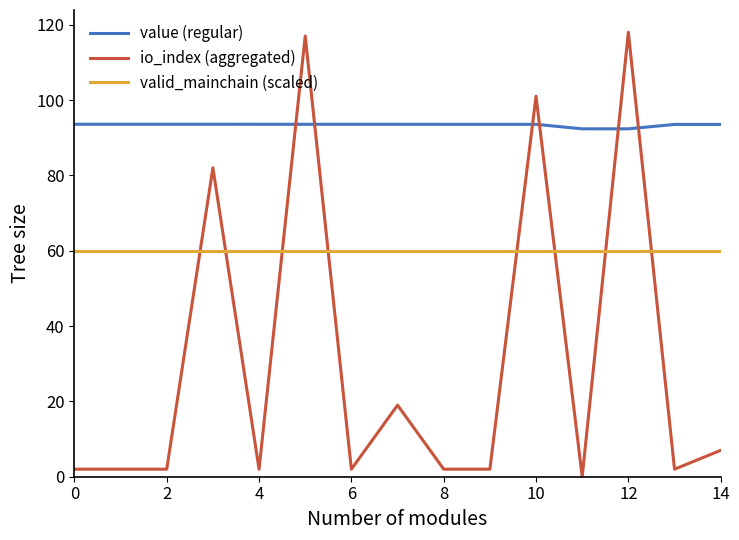

Rank the series by their maximum value, from highest to lowest.

io_index (aggregated), value (regular), valid_mainchain (scaled)